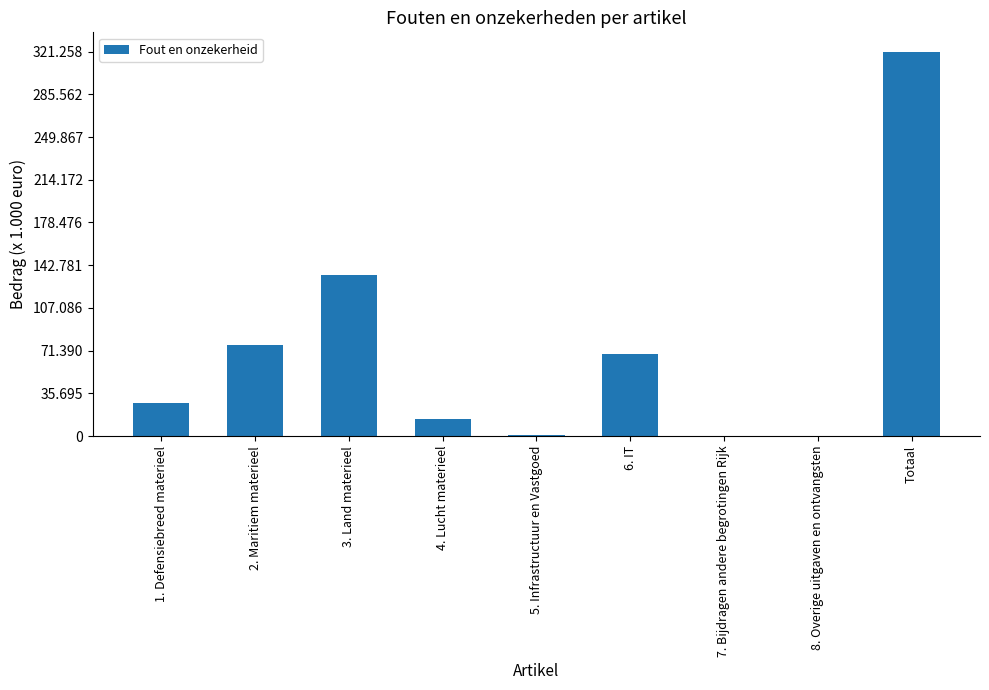

How many data points are less than 27378?

4